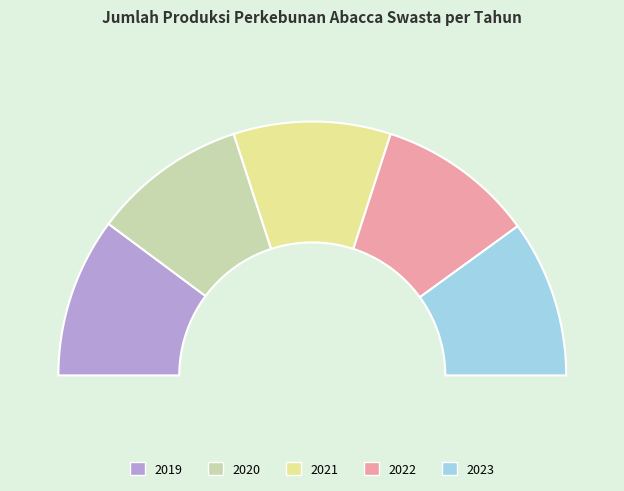

True or false: 2022 accounts for 20% of the total.

True